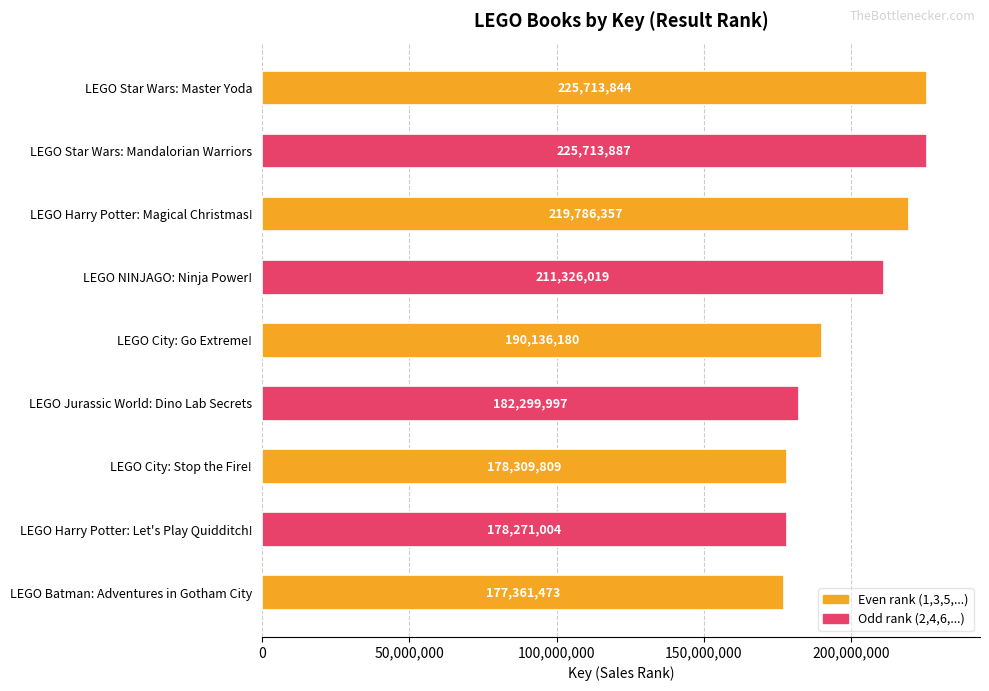

What is the sum of the values at LEGO Batman: Adventures in Gotham City and LEGO Harry Potter: Magical Christmas!?

397147830